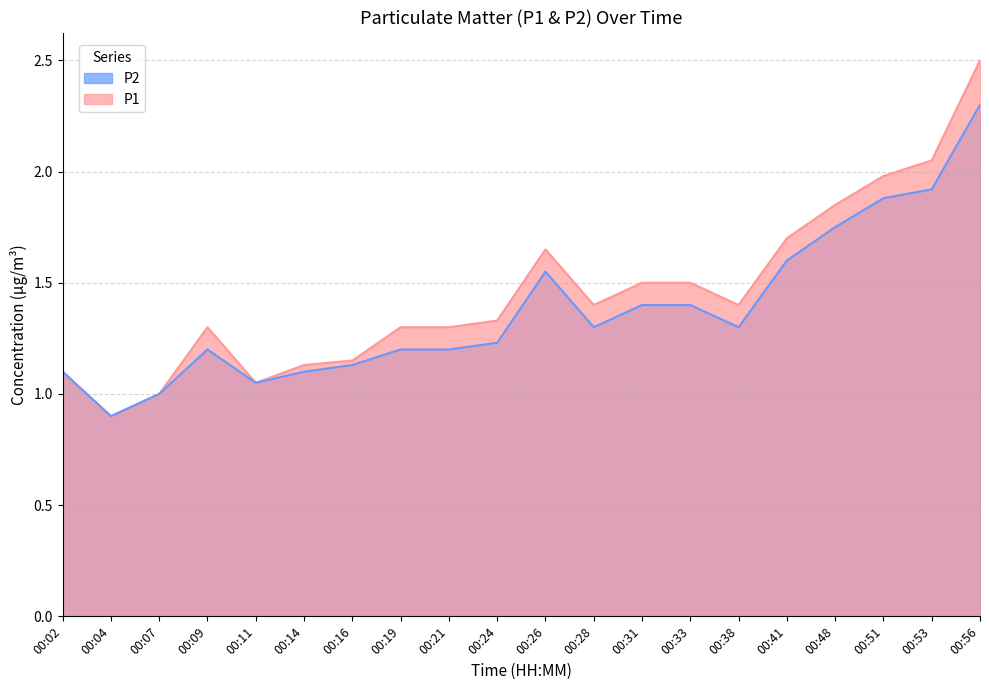

Does the chart display data point markers on the line(s)?

No